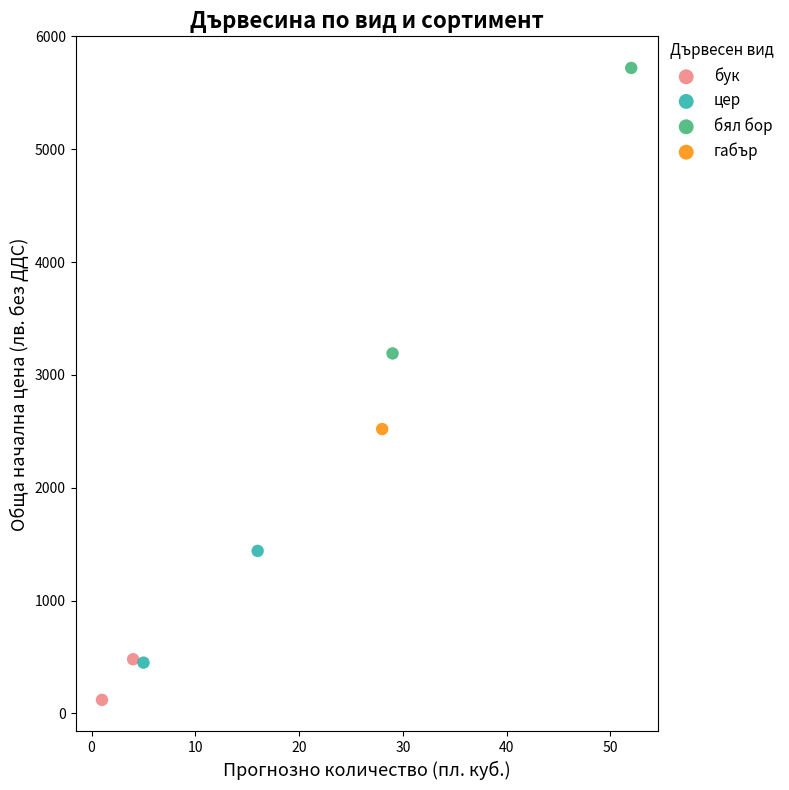

Which series reaches the maximum Y coordinate?

бял бор